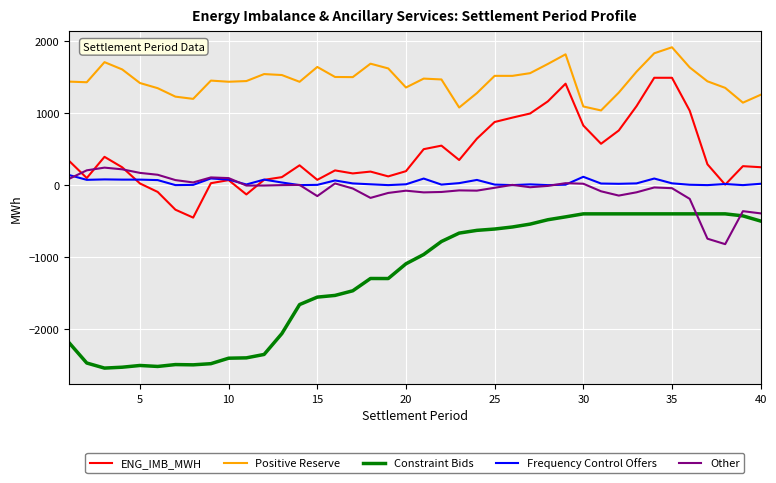

Which series has the largest total across all categories?

Positive Reserve